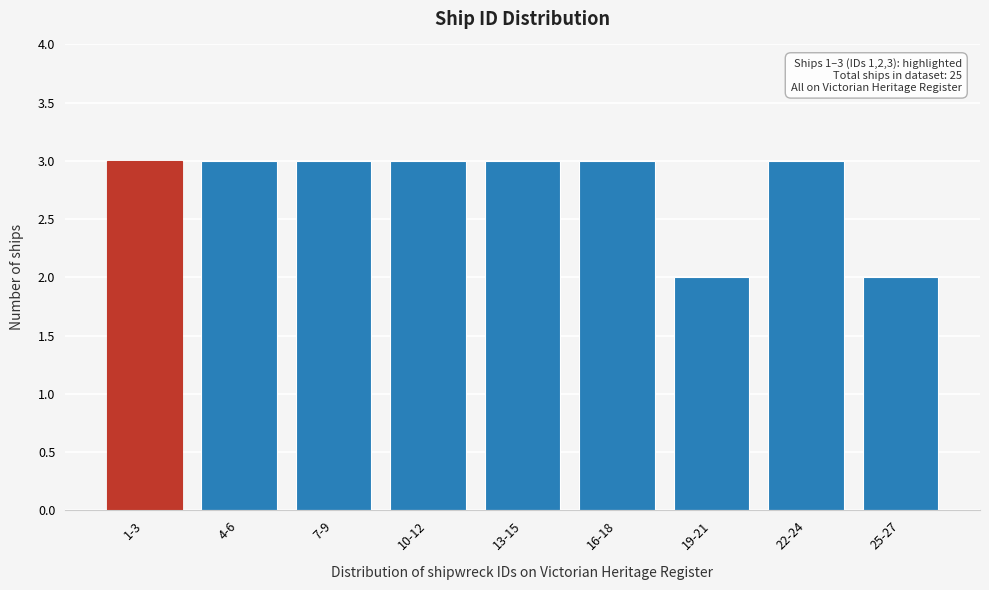

Reading right to left, extract all data points from this chart.

25-27=2	22-24=3	19-21=2	16-18=3	13-15=3	10-12=3	7-9=3	4-6=3	1-3=3